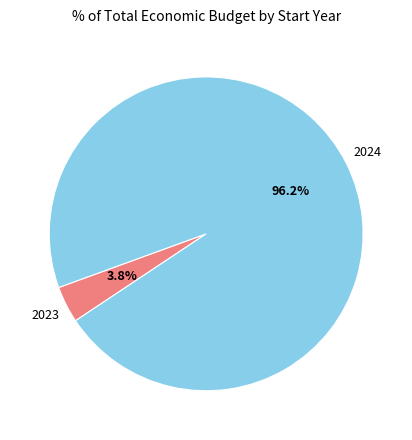

Which category has the biggest portion of the pie?

2024